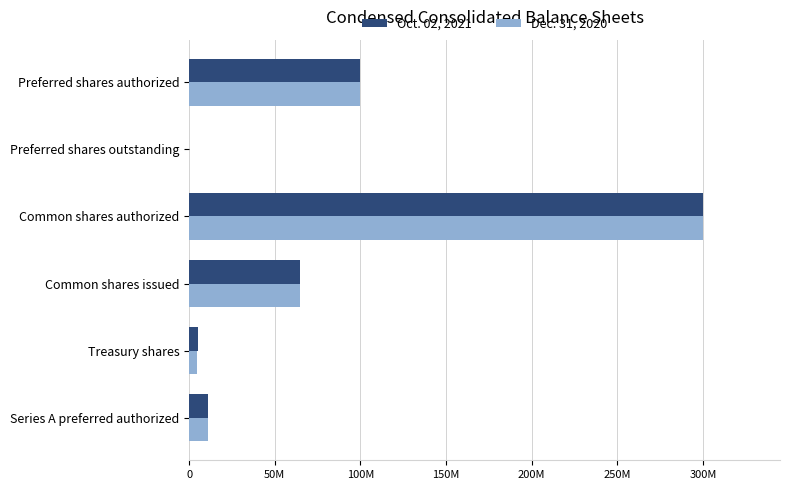

Which category has the highest value across all series?

Common shares authorized